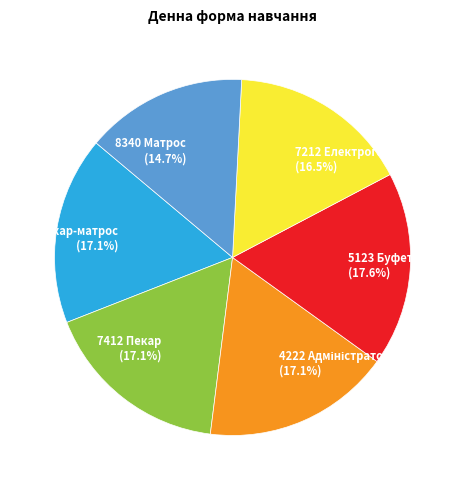

Is there a majority slice in this chart?

No